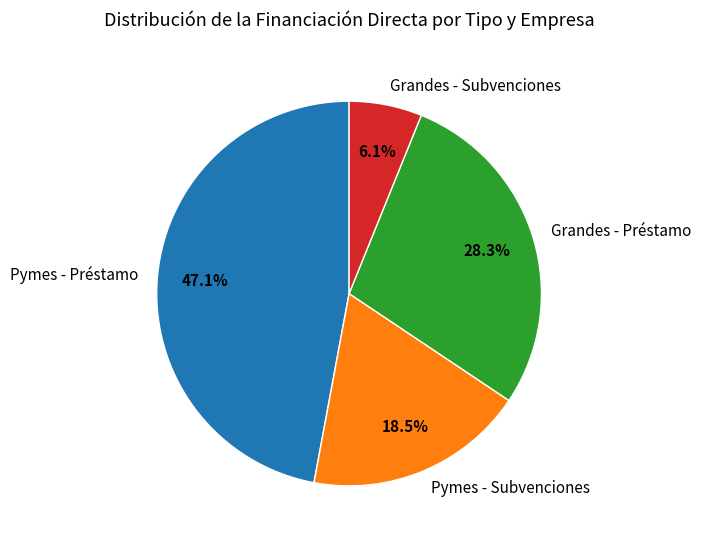

Which category has the smallest portion of the pie?

Grandes - Subvenciones